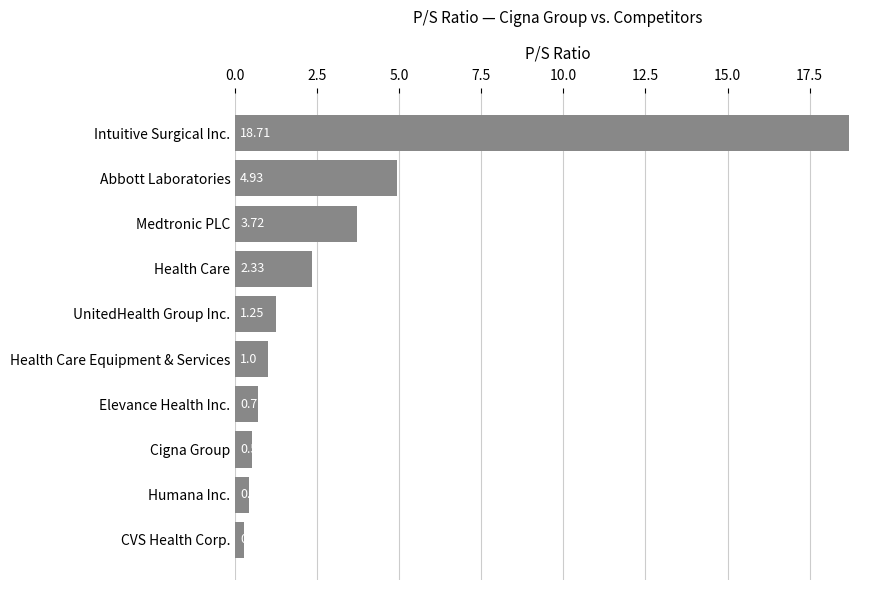

At which category does the chart reach its peak across all series?

Intuitive Surgical Inc.